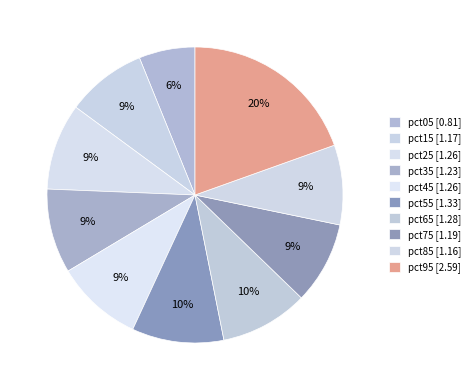

Approximately how many times larger is the value at pct55 compared to pct95?

0.5